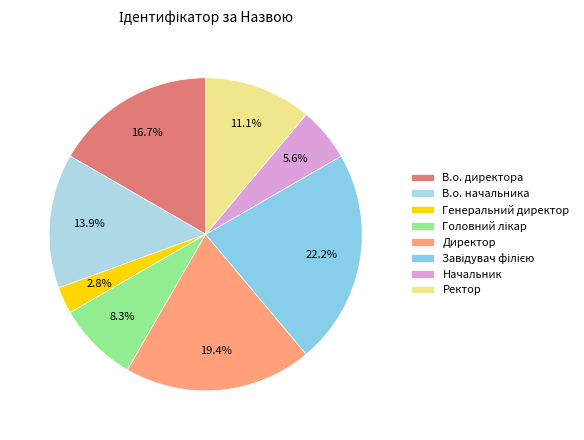

What percentage is the Директор slice, to the nearest percent?

19%